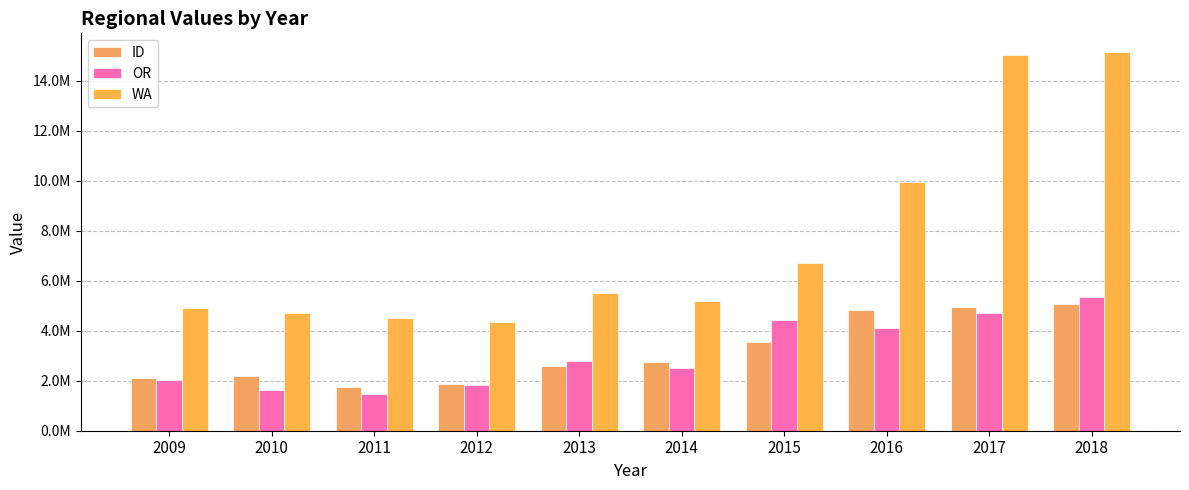

What is the spread (max minus min) of values at 2017?

10305267